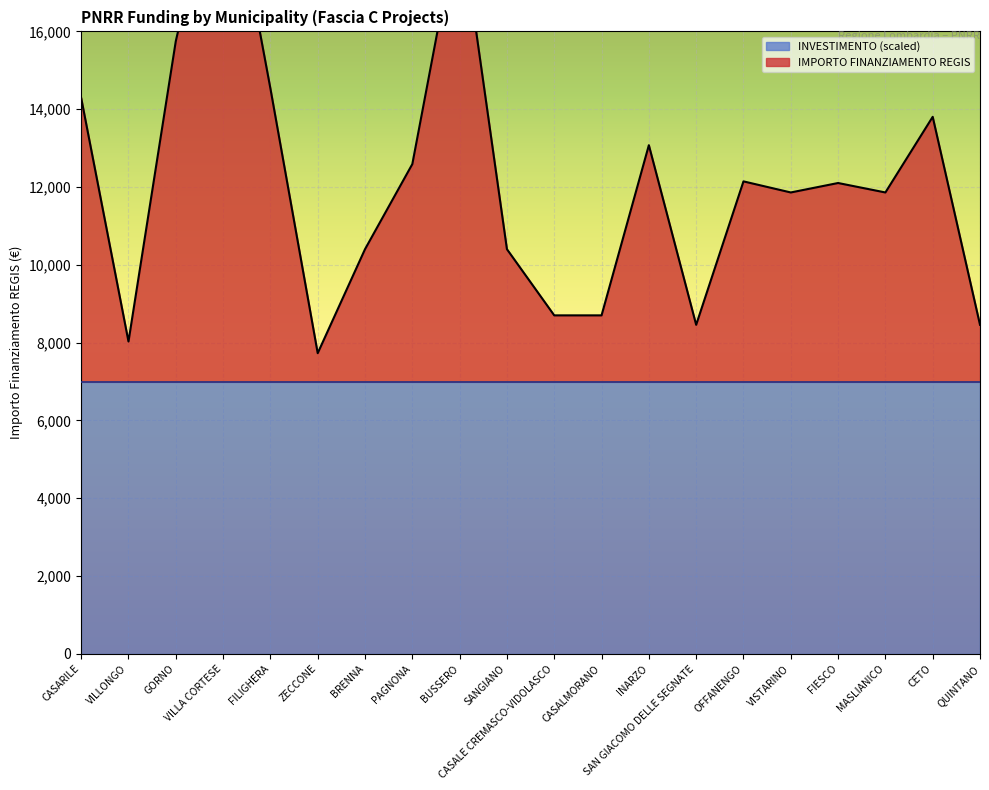

How many categories are shown in the chart?

20